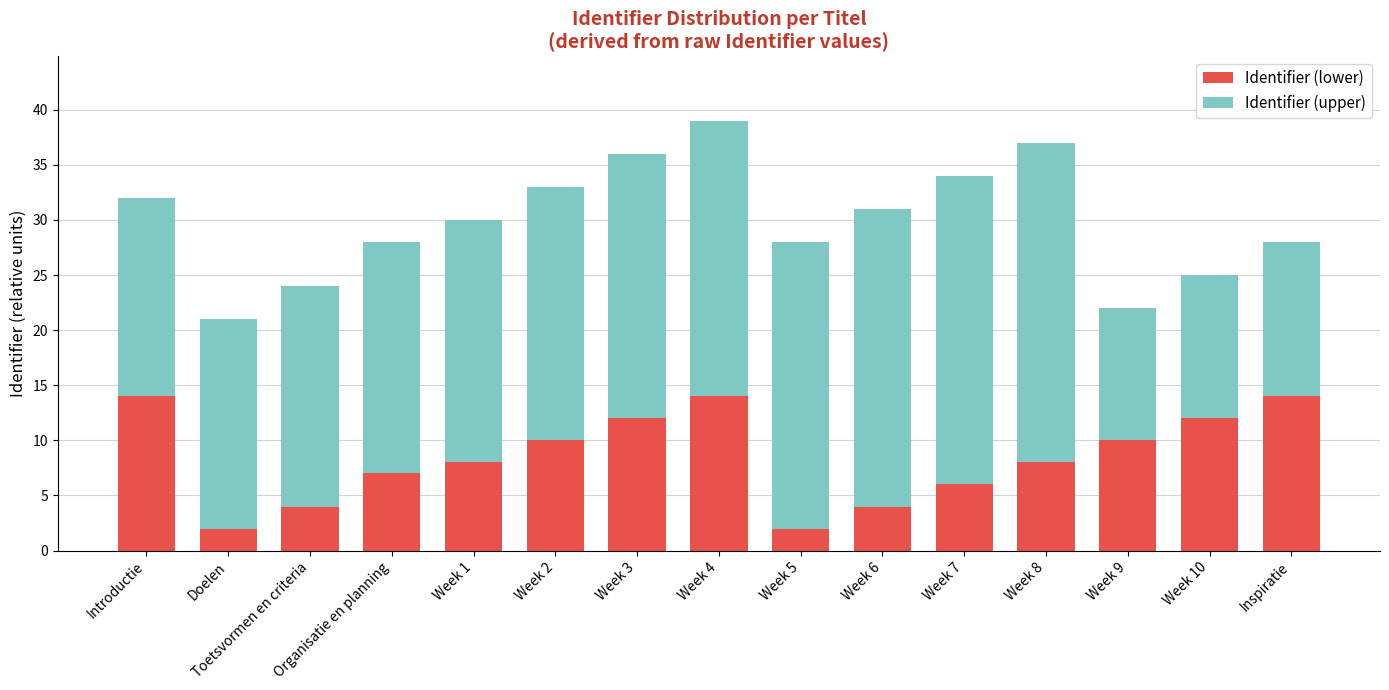

Is it true that Identifier (lower) equals 20 at Week 10?

False